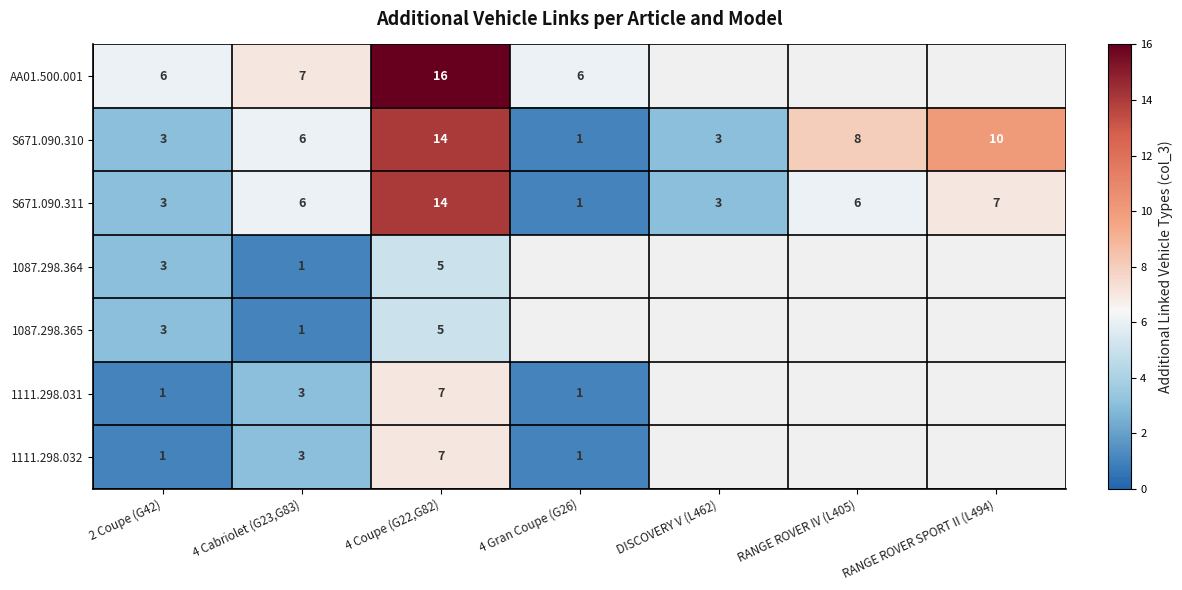

What is the total value across all series at 2 Coupe (G42)?

20